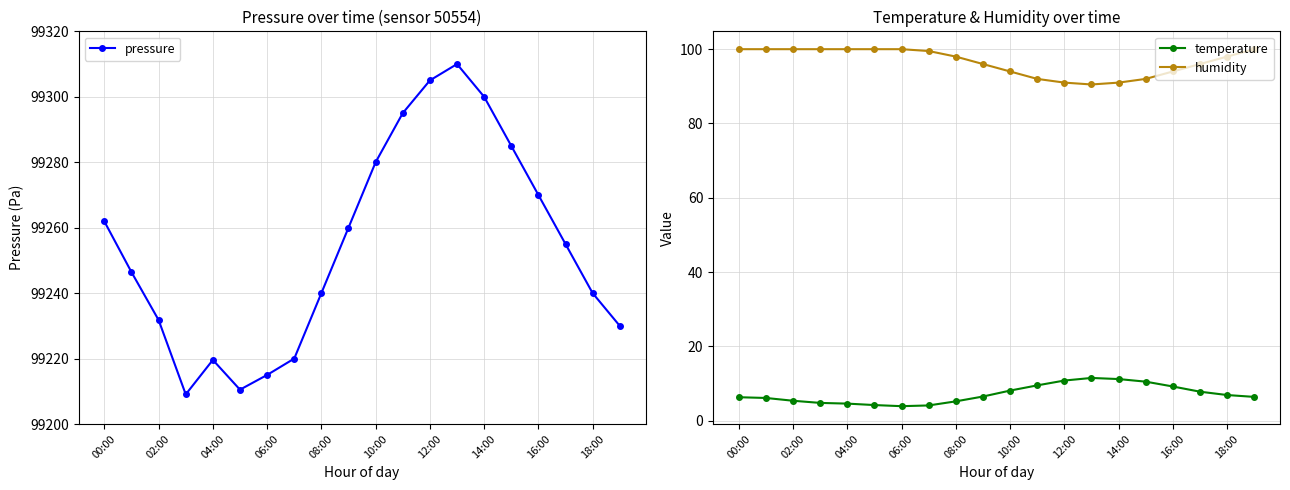

Is the value of temperature at 18:00 greater than the value of humidity at 02:00?

No